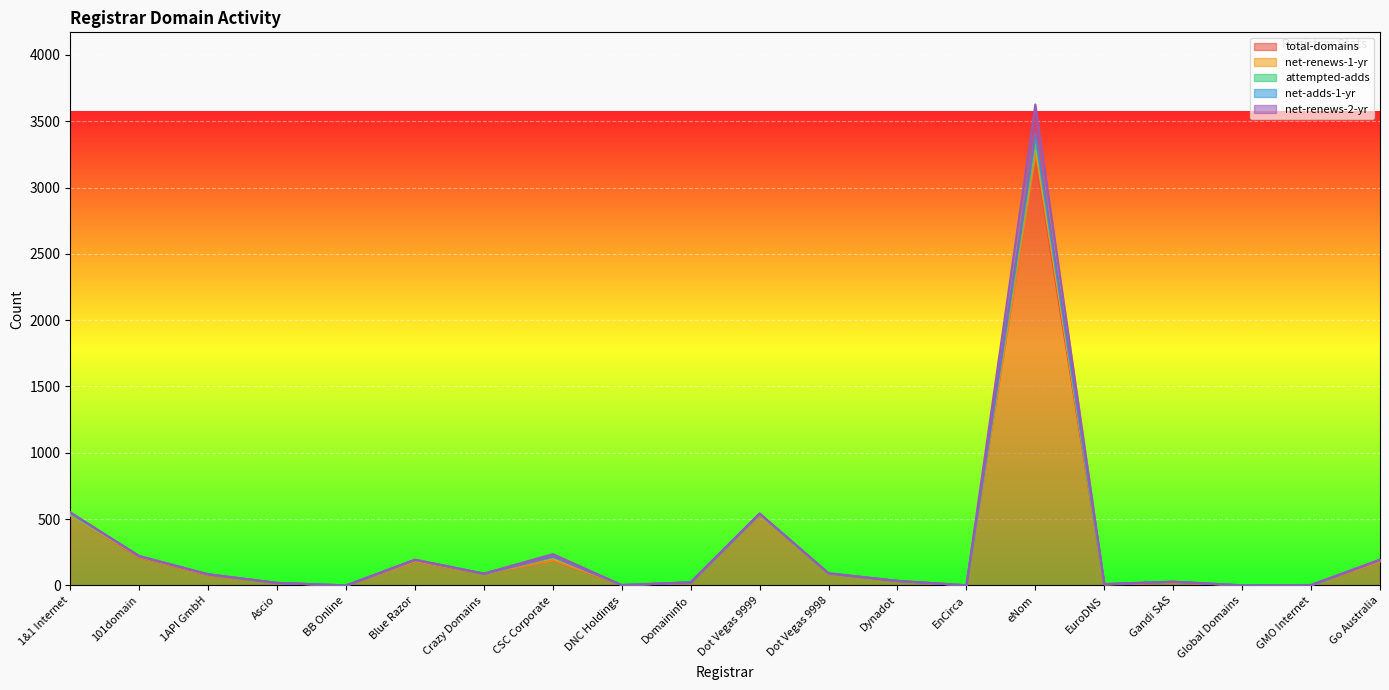

Which category has the highest value in the total-domains series?

eNom